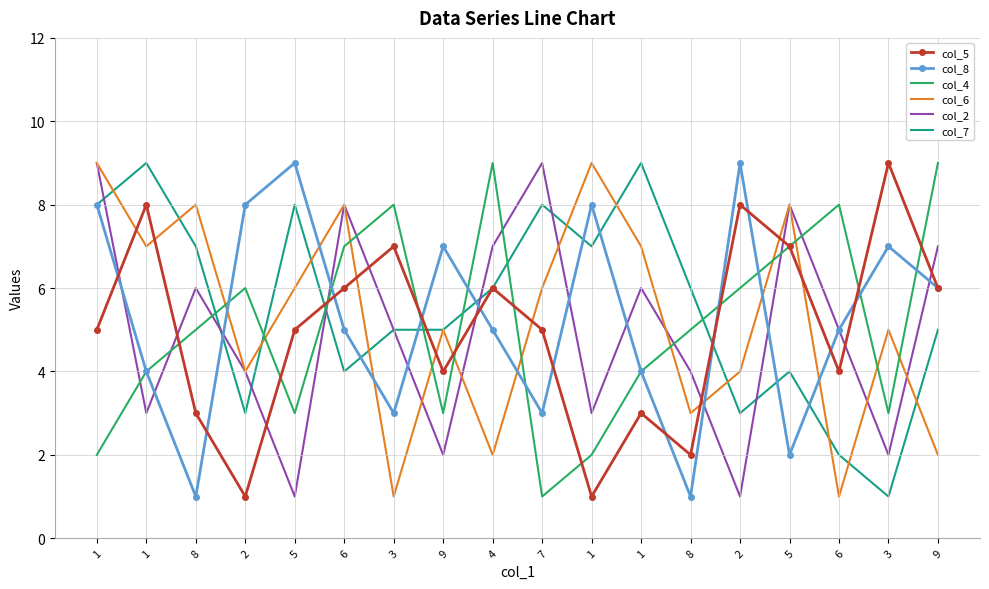

Reading left to right, list all the values displayed in this chart.

col_5: 5	8	3	1	5	6	7	4	6	5	1	3	2	8	7	4	9	6
col_8: 8	4	1	8	9	5	3	7	5	3	8	4	1	9	2	5	7	6
col_4: 2	4	5	6	3	7	8	3	9	1	2	4	5	6	7	8	3	9
col_6: 9	7	8	4	6	8	1	5	2	6	9	7	3	4	8	1	5	2
col_2: 9	3	6	4	1	8	5	2	7	9	3	6	4	1	8	5	2	7
col_7: 8	9	7	3	8	4	5	5	6	8	7	9	6	3	4	2	1	5